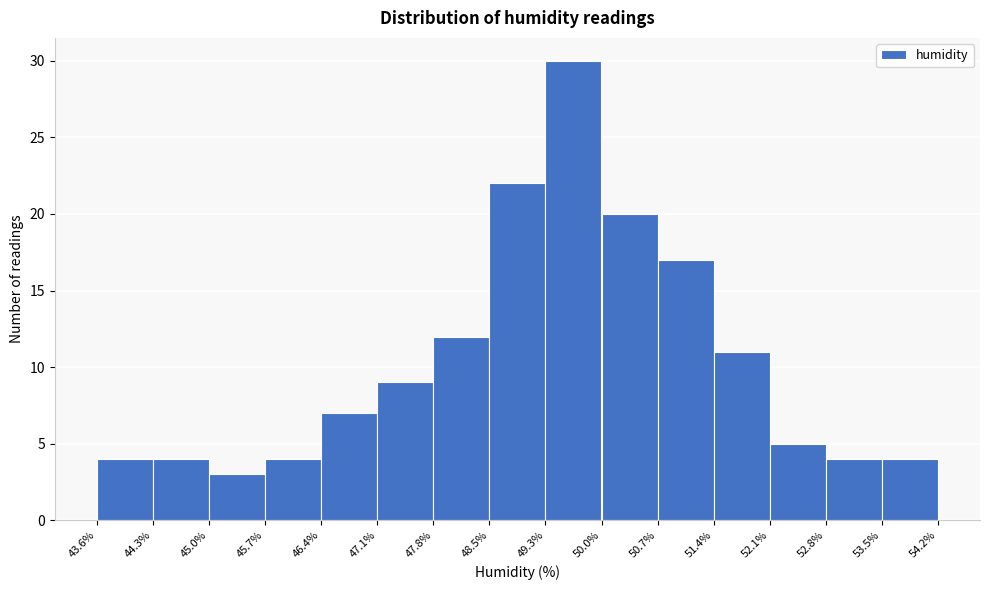

Over which range of the x-axis is the bar tallest?

49.3% to 50.0%